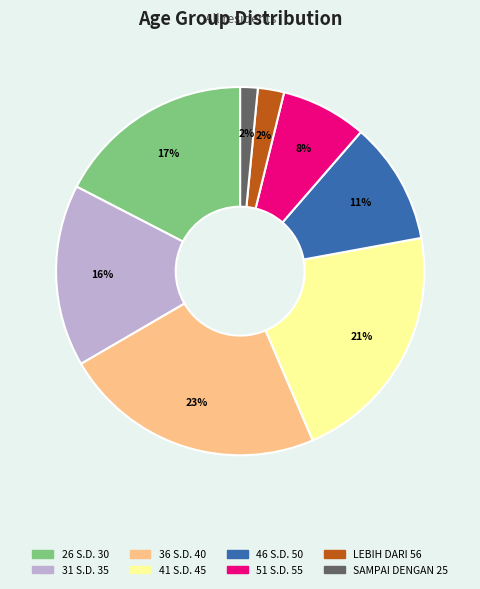

What percentage is the 41 S.D. 45 slice, to the nearest percent?

21%